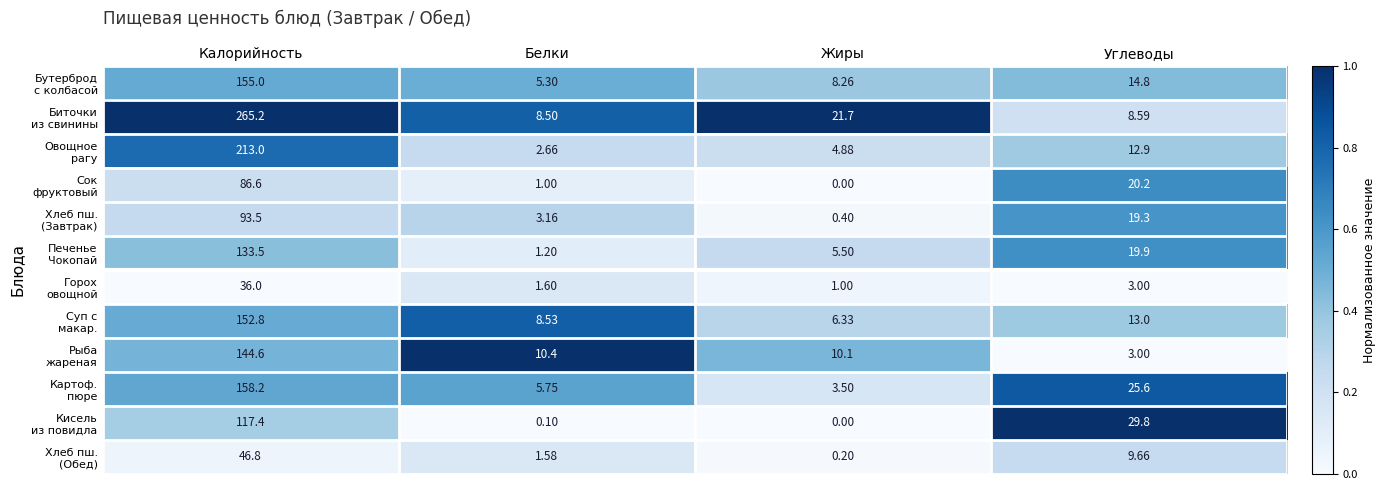

At how many categories does at least one series exceed 0?

4